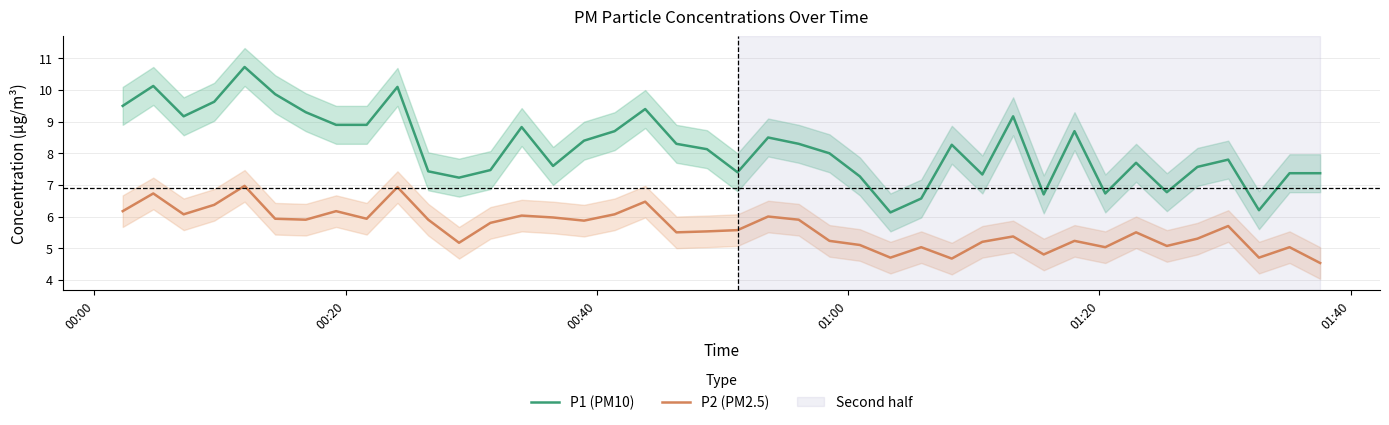

True or false: P2 (PM2.5) and P1 (PM10) cross at least once.

False